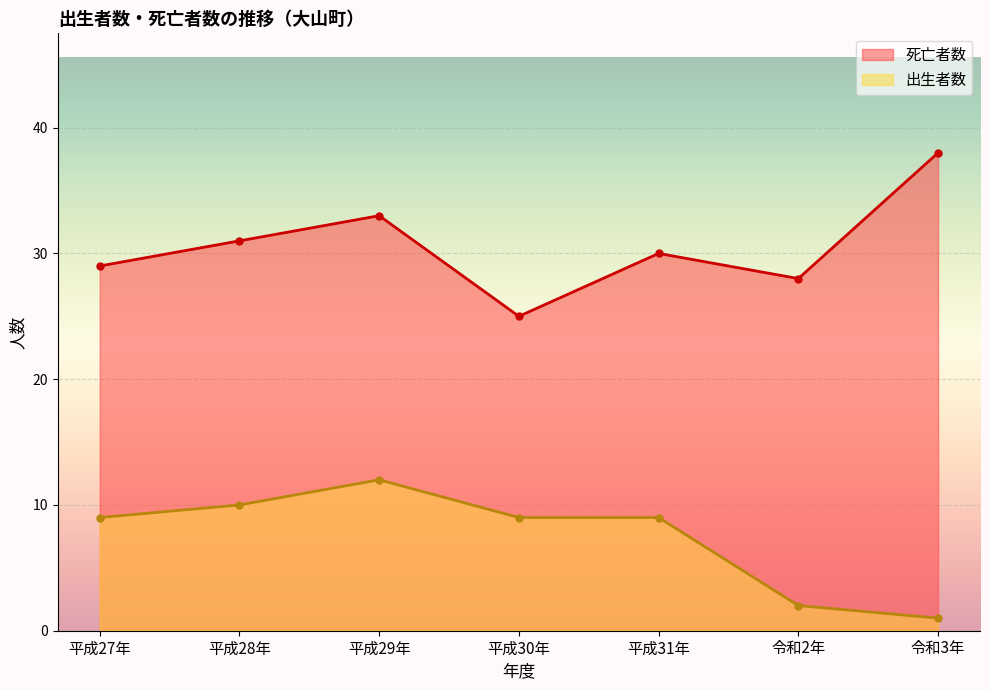

True or false: 死亡者数 and 出生者数 cross at least once.

False